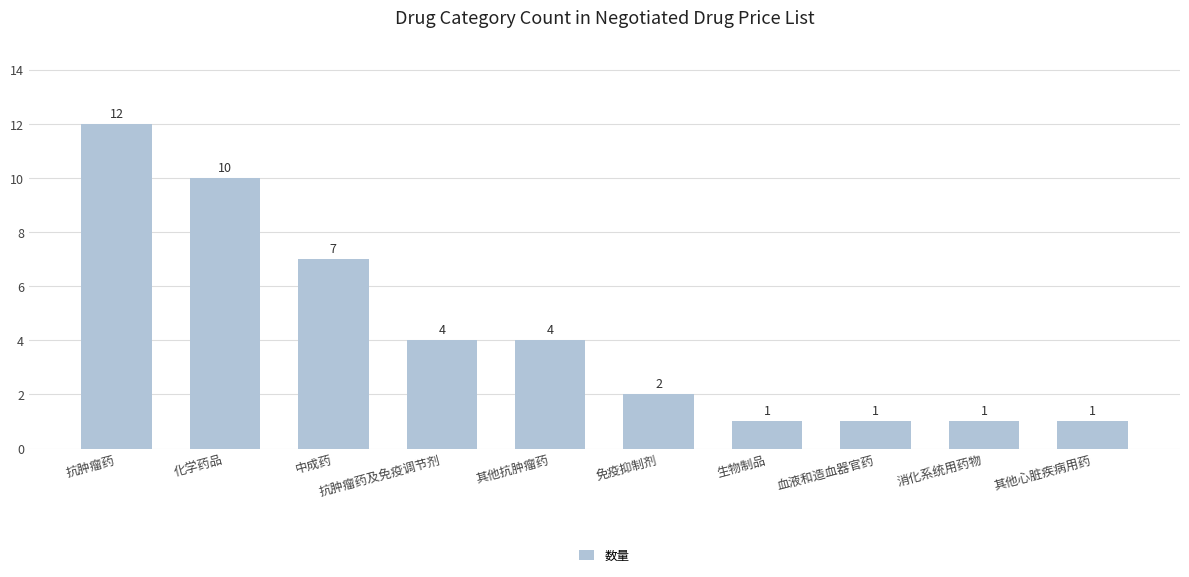

What is the maximum value shown in the chart?

12